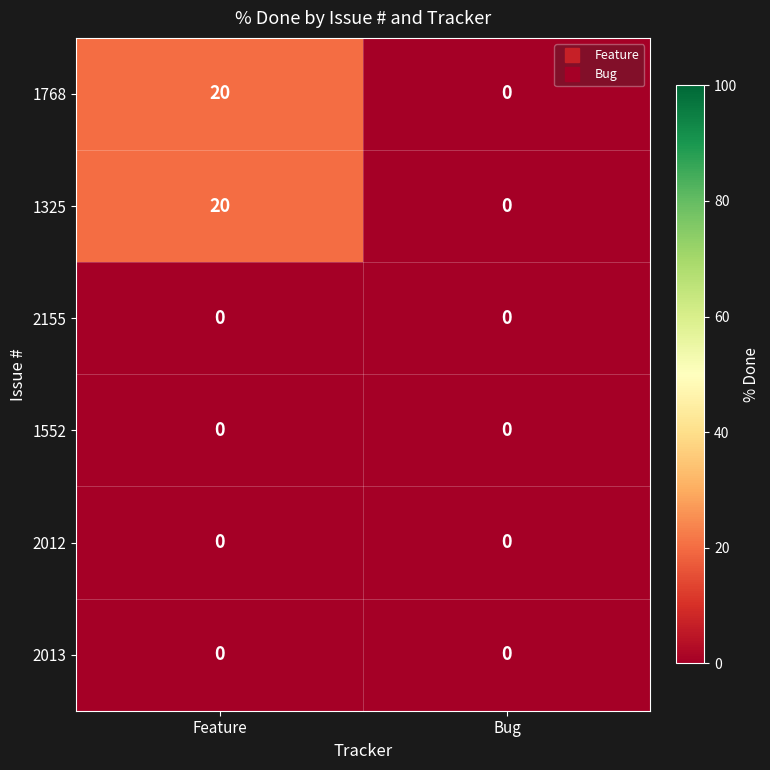

True or false: 2012 has a value of 0 at Feature.

True